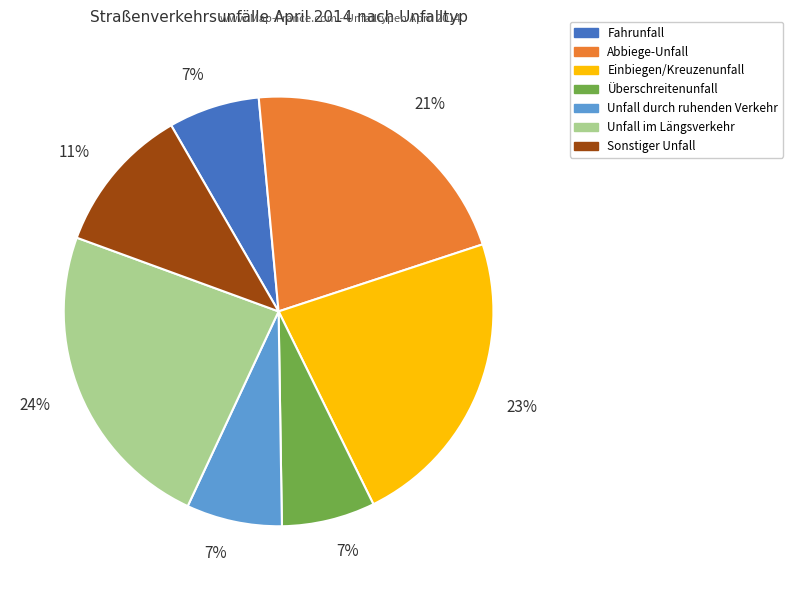

Is Abbiege-Unfall the majority of the pie?

No